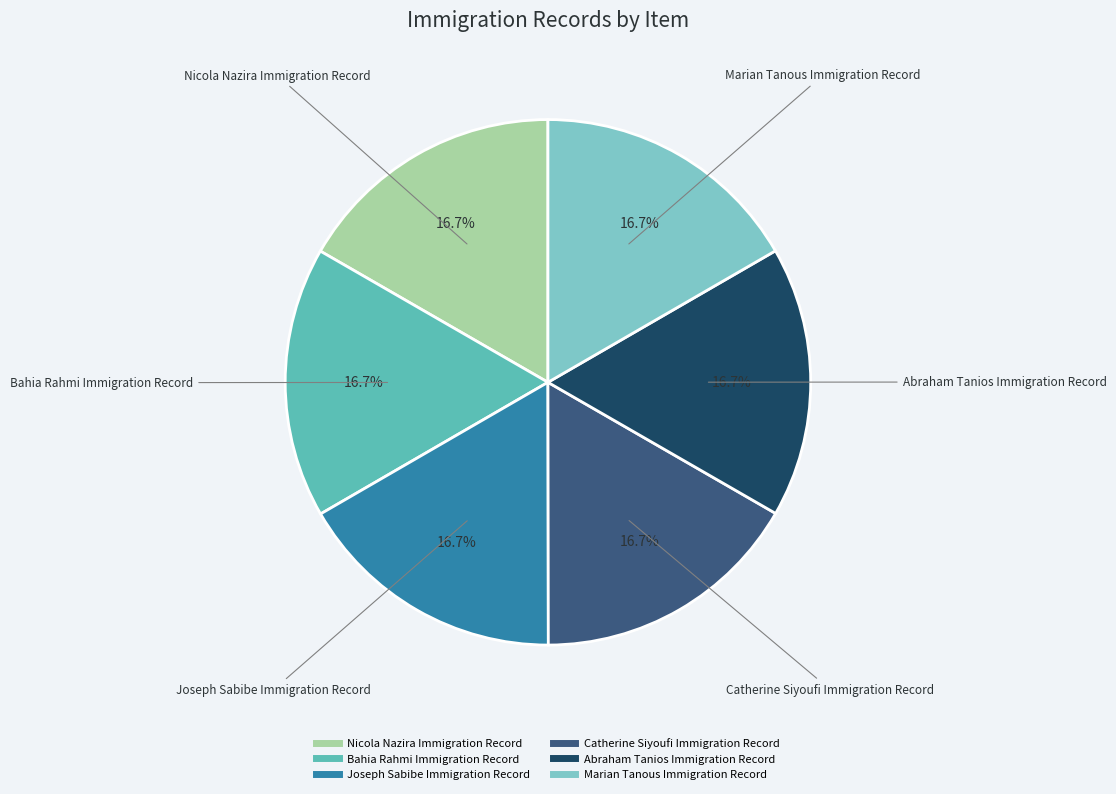

What is the ratio of the value at Joseph Sabibe Immigration Record to the value at Nicola Nazira Immigration Record?

1.0